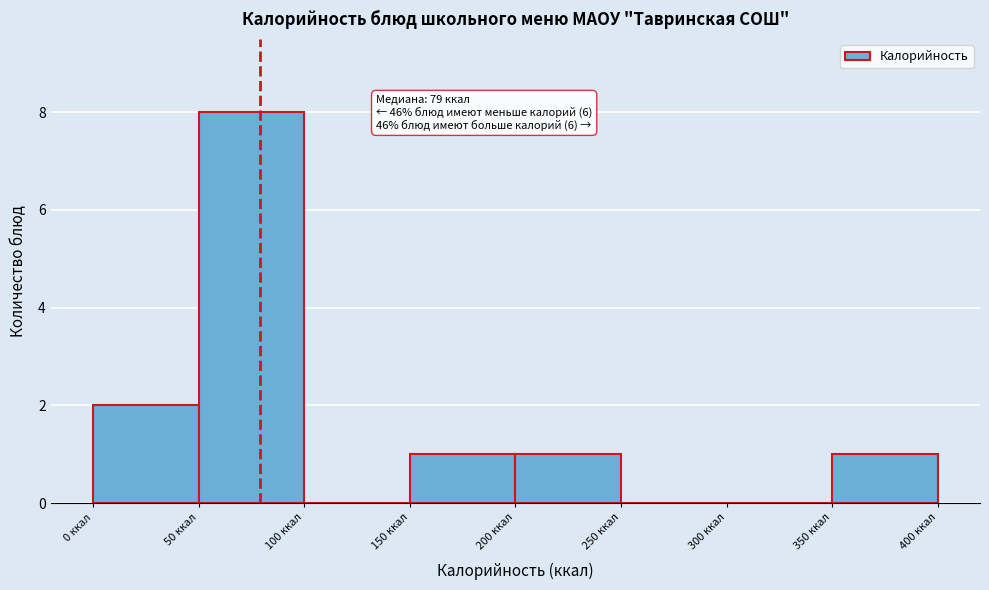

Over which range of the x-axis is the bar tallest?

50 to 100